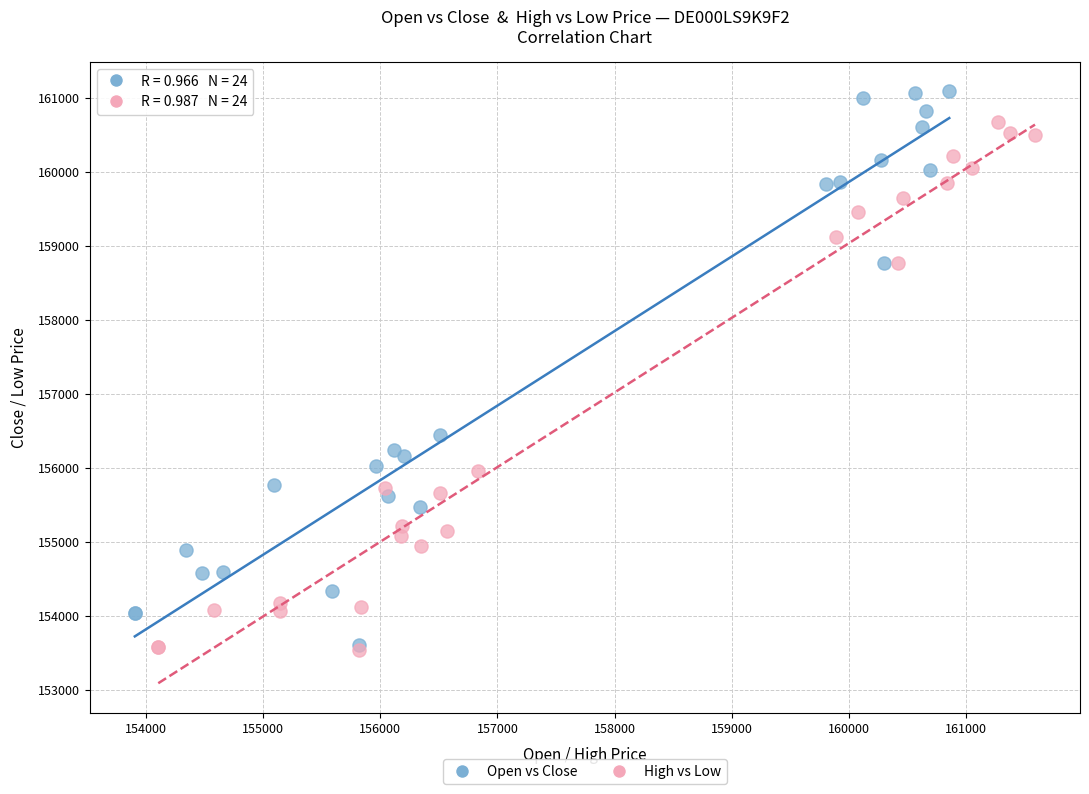

Which series reaches the maximum Y coordinate?

Open vs Close